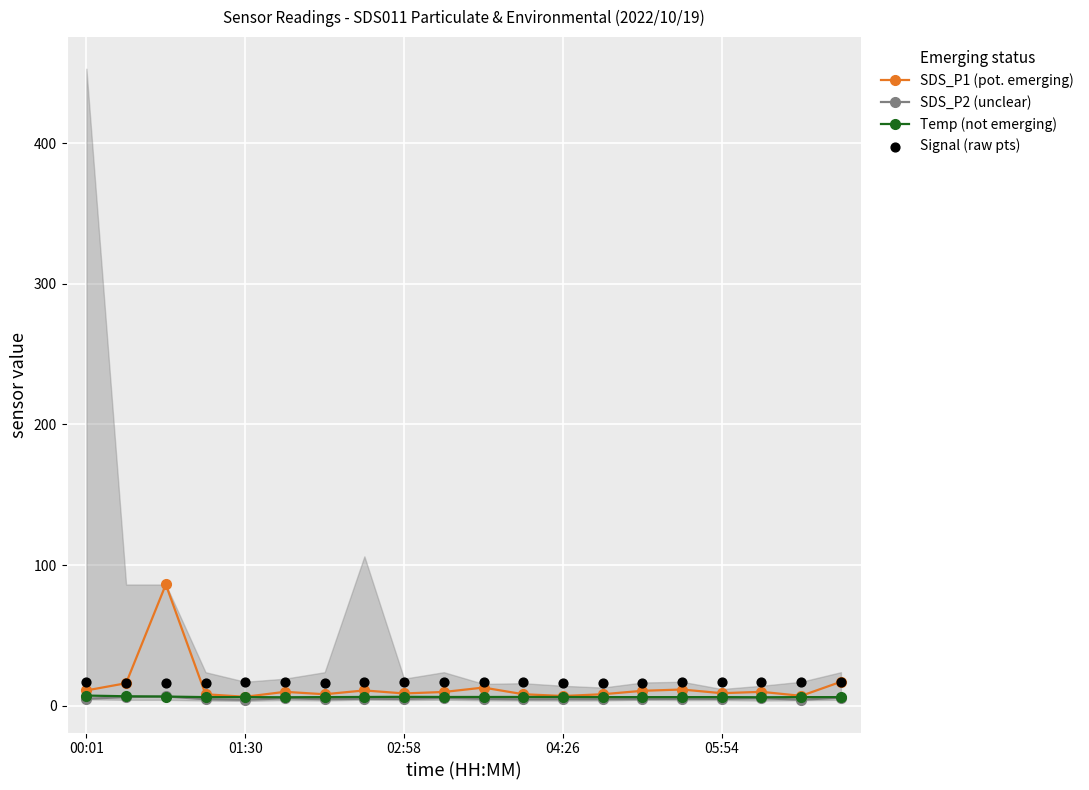

Which series has the largest Y range (max minus min)?

SDS_P1 (pot. emerging)